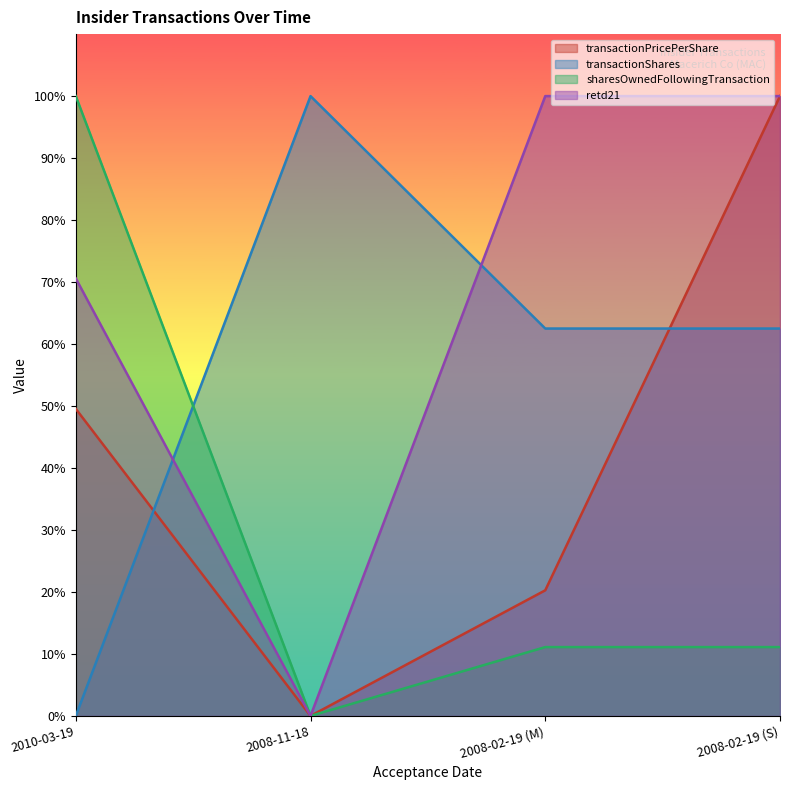

Count the number of categories in the chart.

4